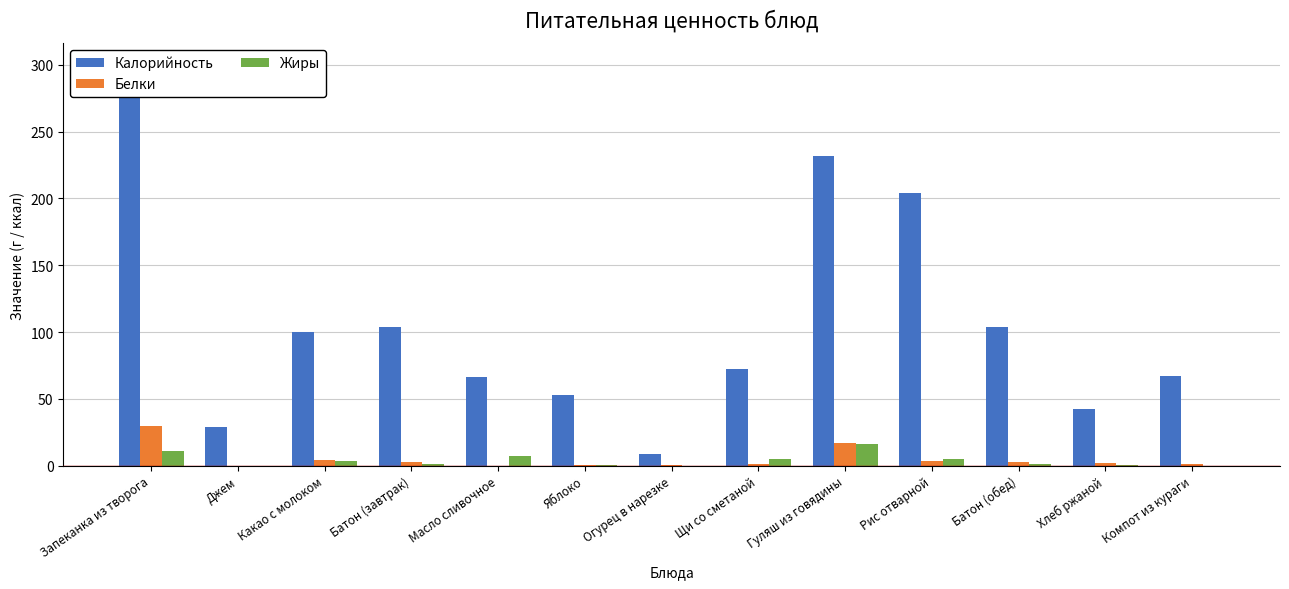

How many groups of bars are there?

13